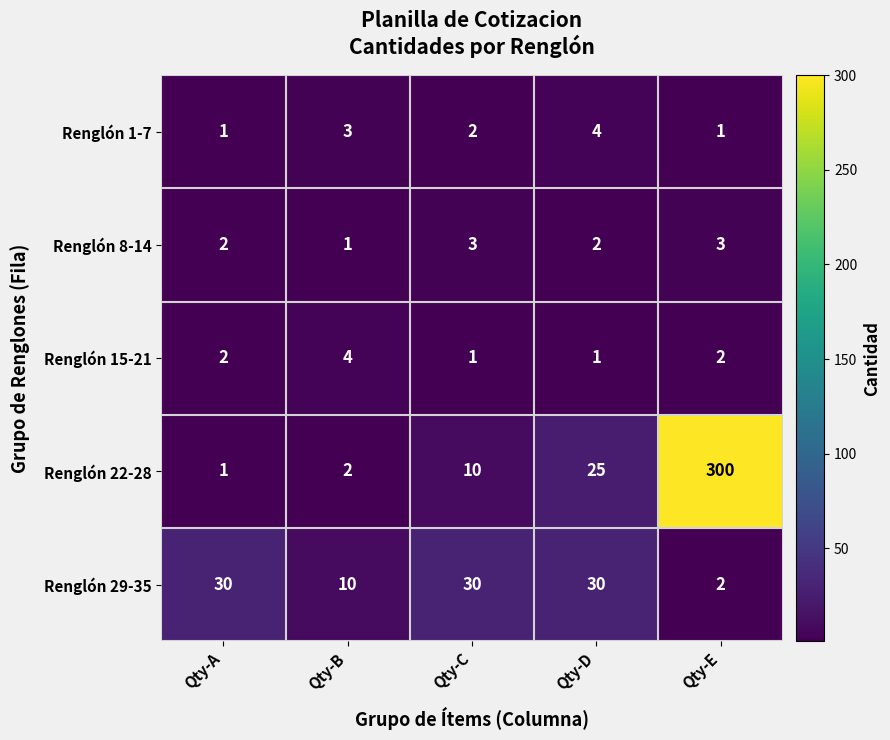

How many distinct data groups are displayed?

5